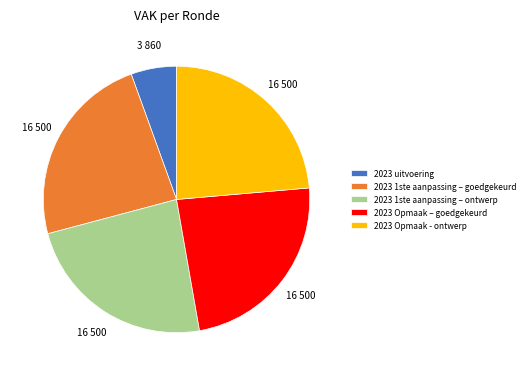

Is there any slice that represents more than half of the pie?

No